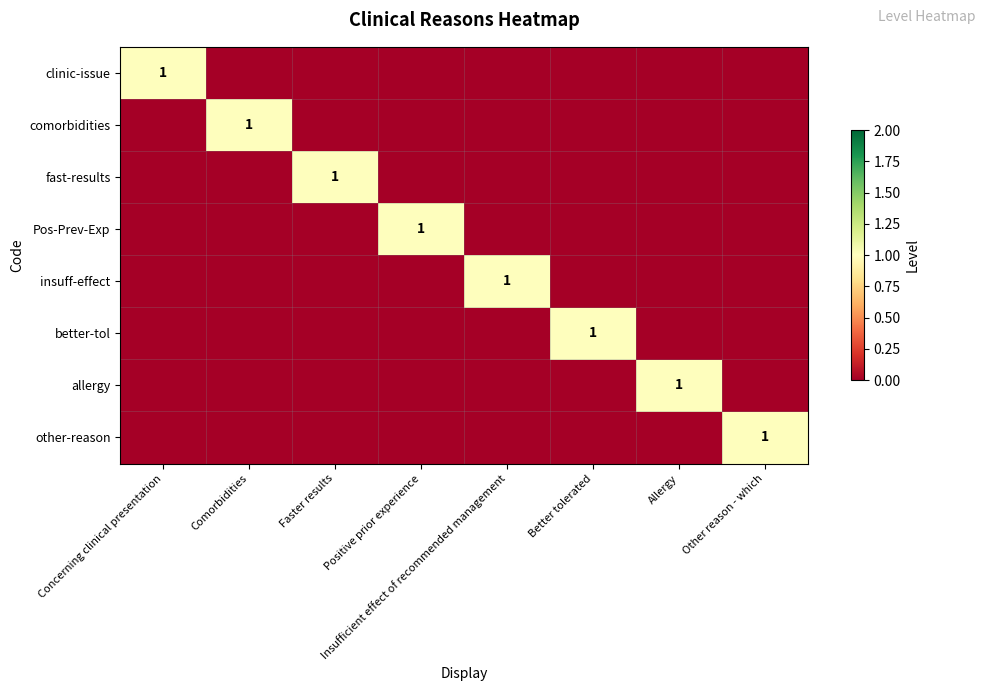

Is it true that better-tol equals 1 at Better tolerated?

True